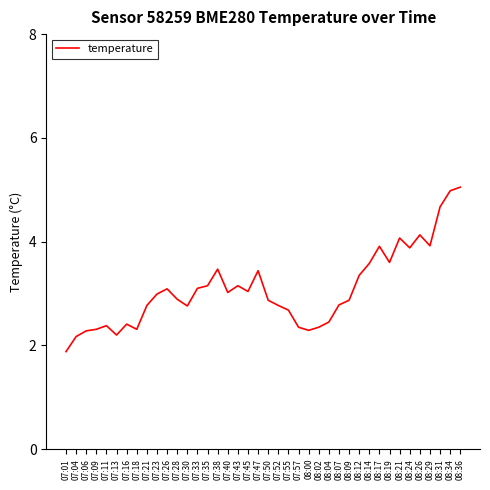

What is the smallest value displayed?

1.9